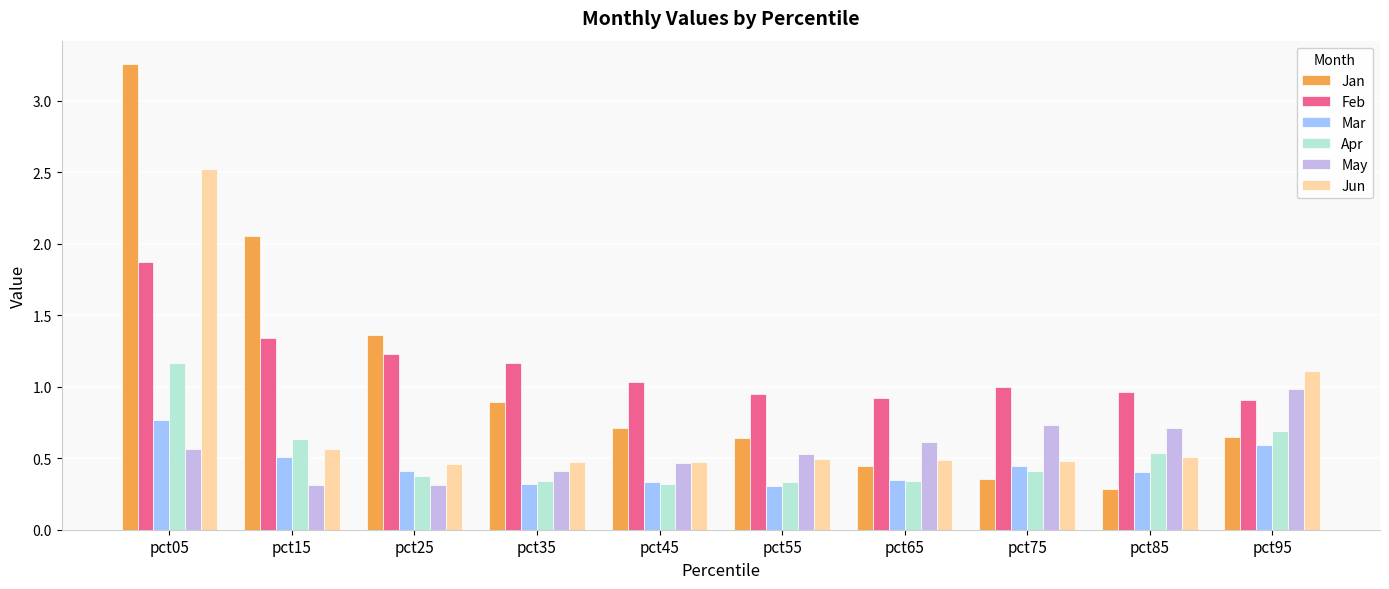

Rank the series by their maximum value, from highest to lowest.

Jan, Jun, Feb, Apr, May, Mar